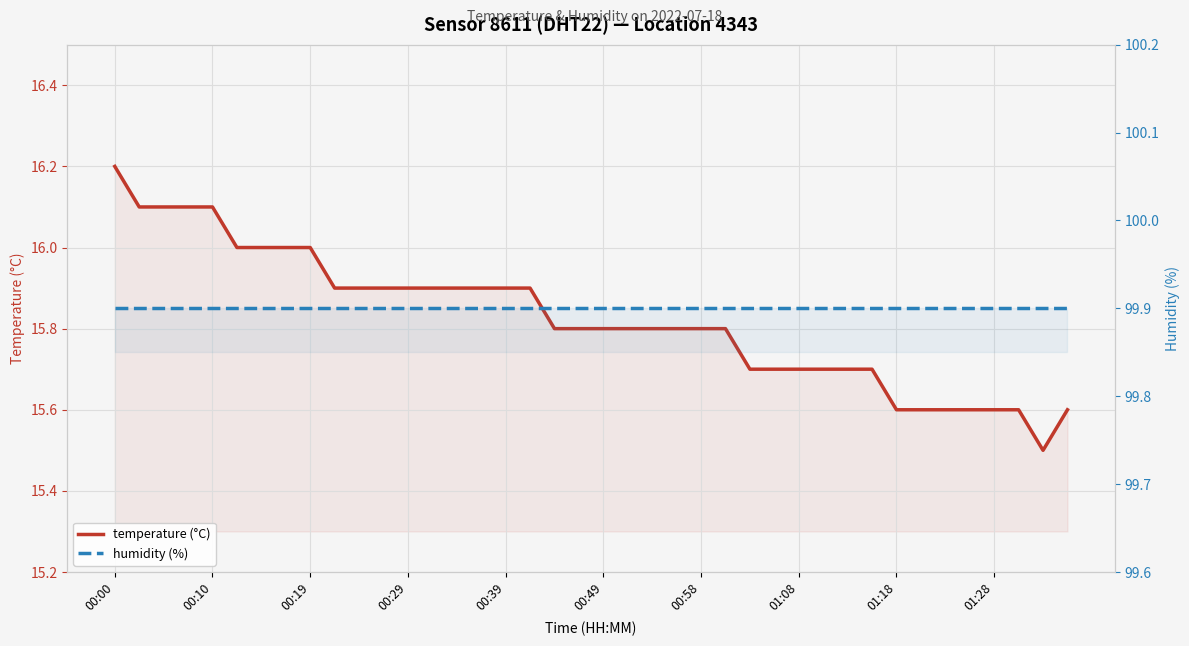

How many distinct data groups are displayed?

2